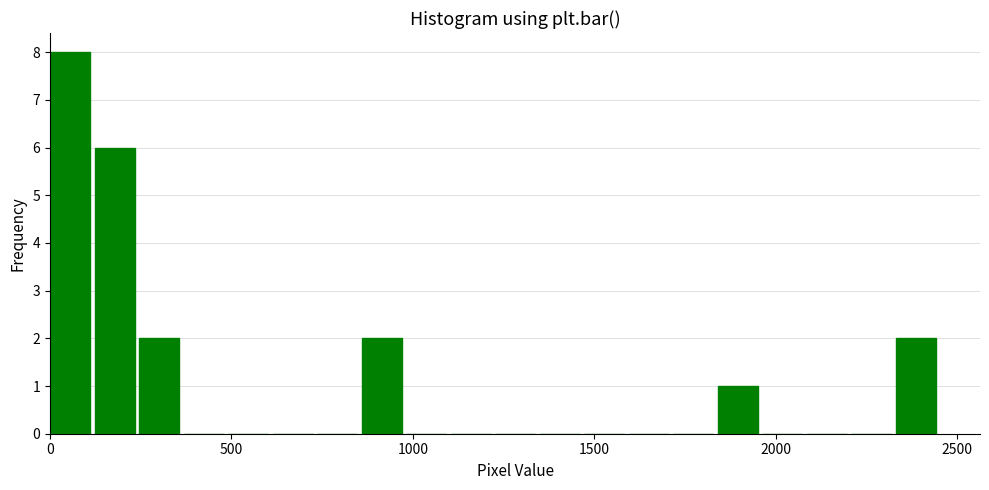

Read against the x-axis, roughly where is the centre of the tallest bar?

50